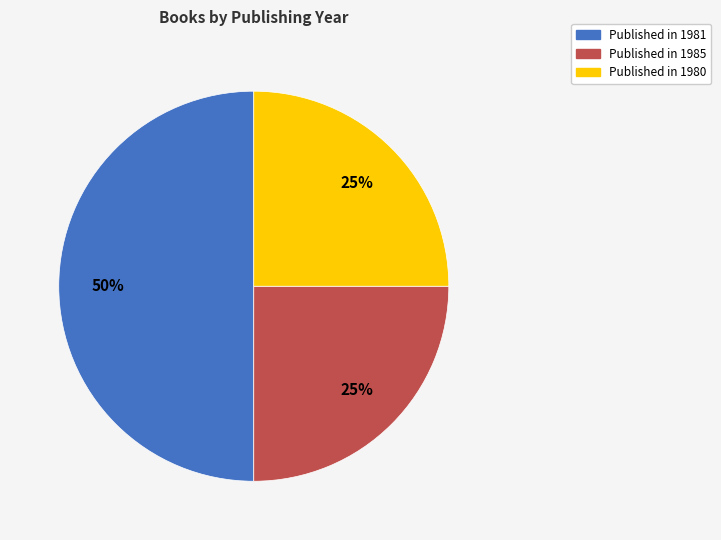

Which category has the biggest portion of the pie?

Published in 1981